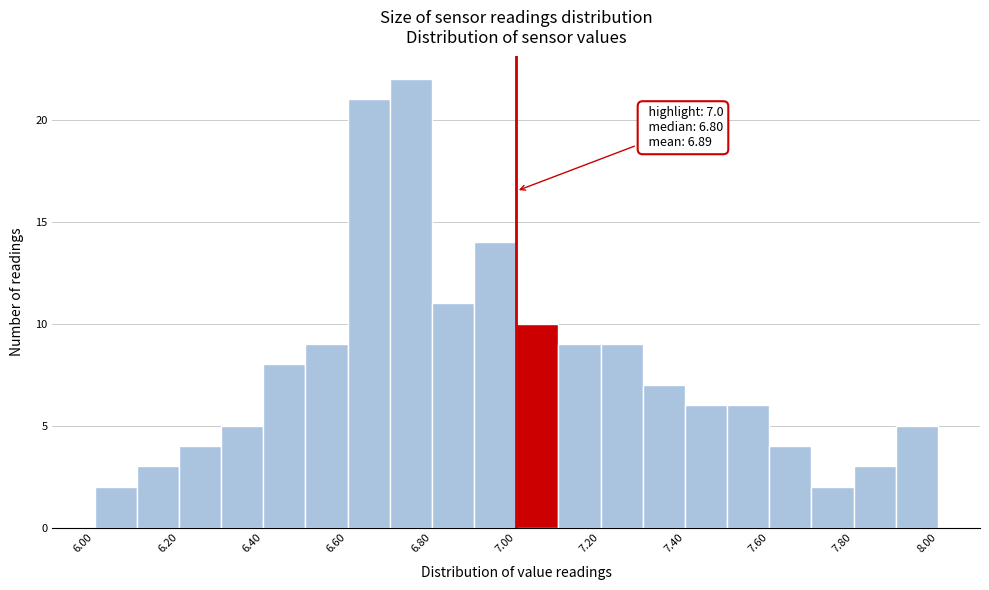

Over which range of the x-axis is the bar tallest?

6.7 to 6.8